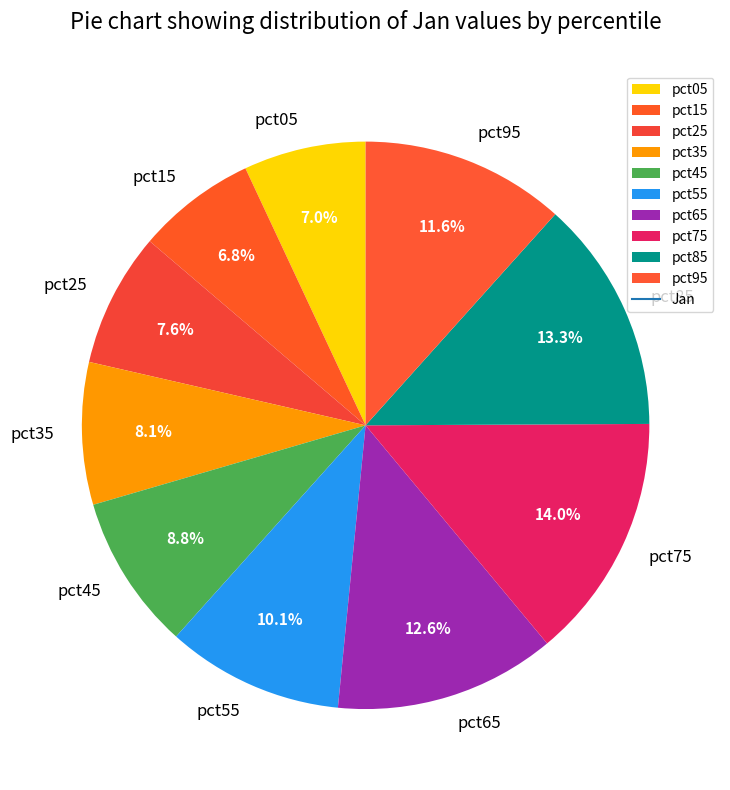

Does pct45 represent more than half of the total?

No